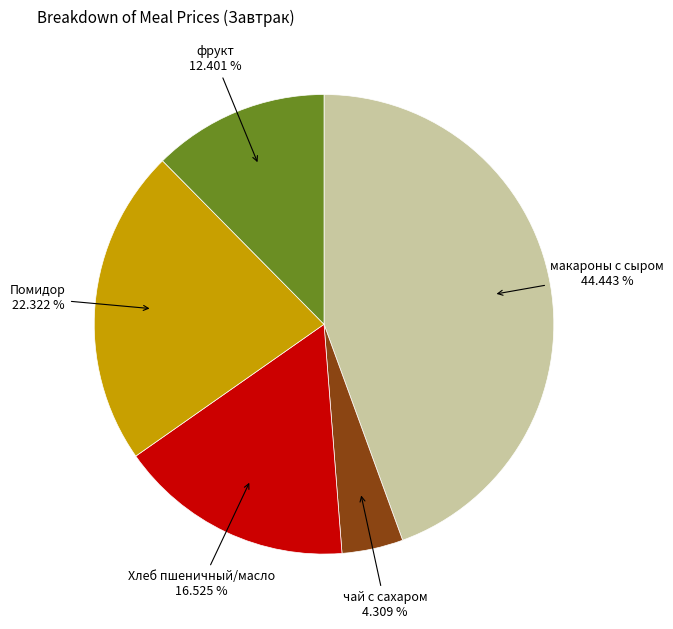

Does any single category account for the majority?

No